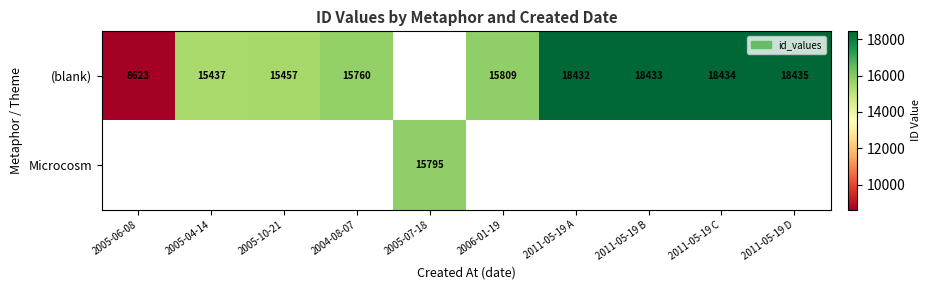

What is the difference between the (blank) values at 2004-08-07 and 2011-05-19 A?

2672